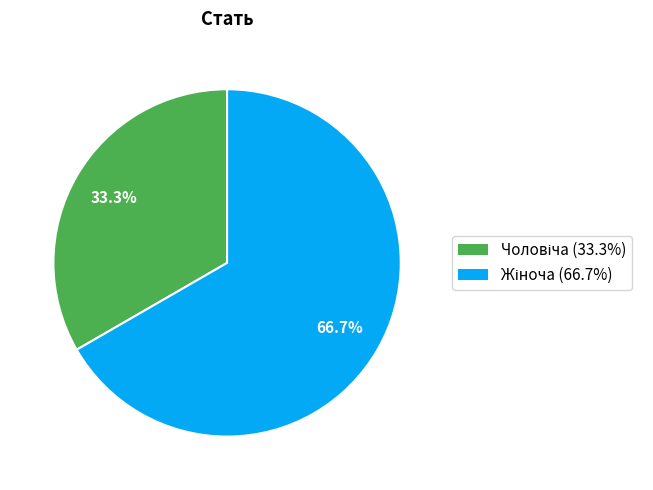

Which slice is the largest?

Жіноча